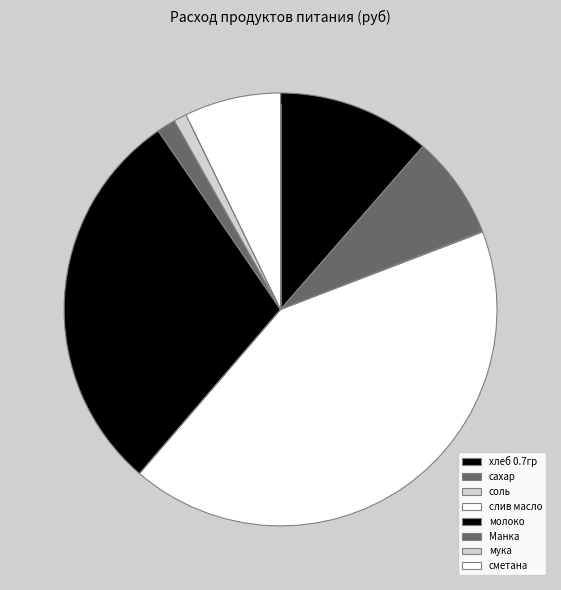

To the nearest percent, what is the average slice percentage?

13%